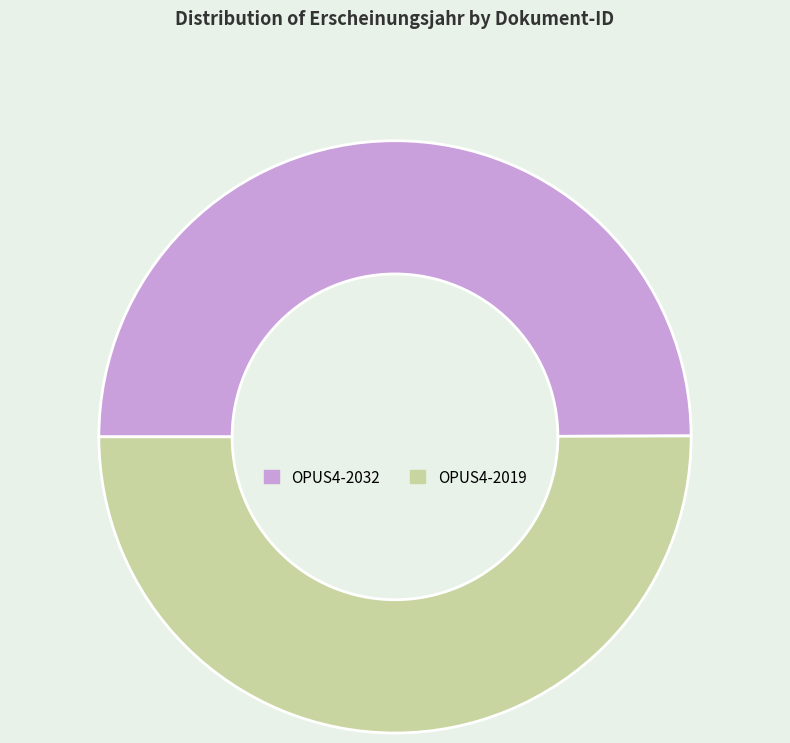

Do OPUS4-2032 and OPUS4-2019 together represent more than half of the pie?

Yes